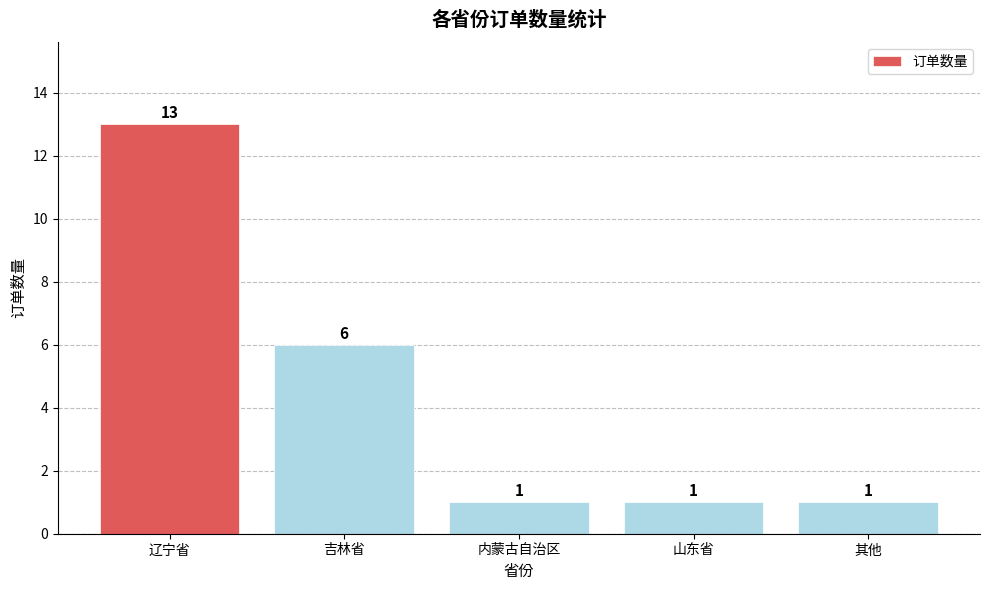

What is the label of the 1st bar from the left?

辽宁省